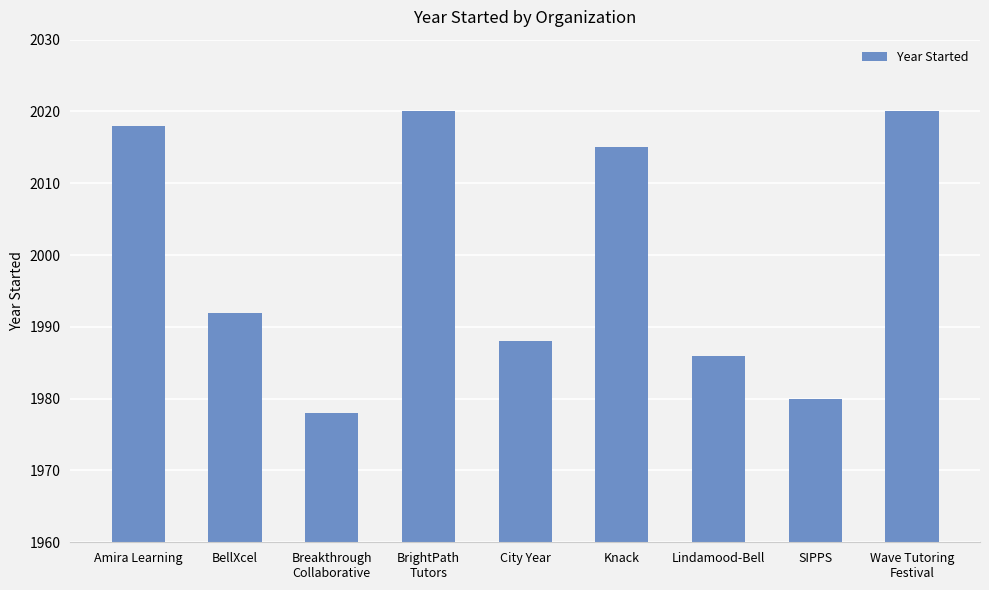

What is the average value?

2000